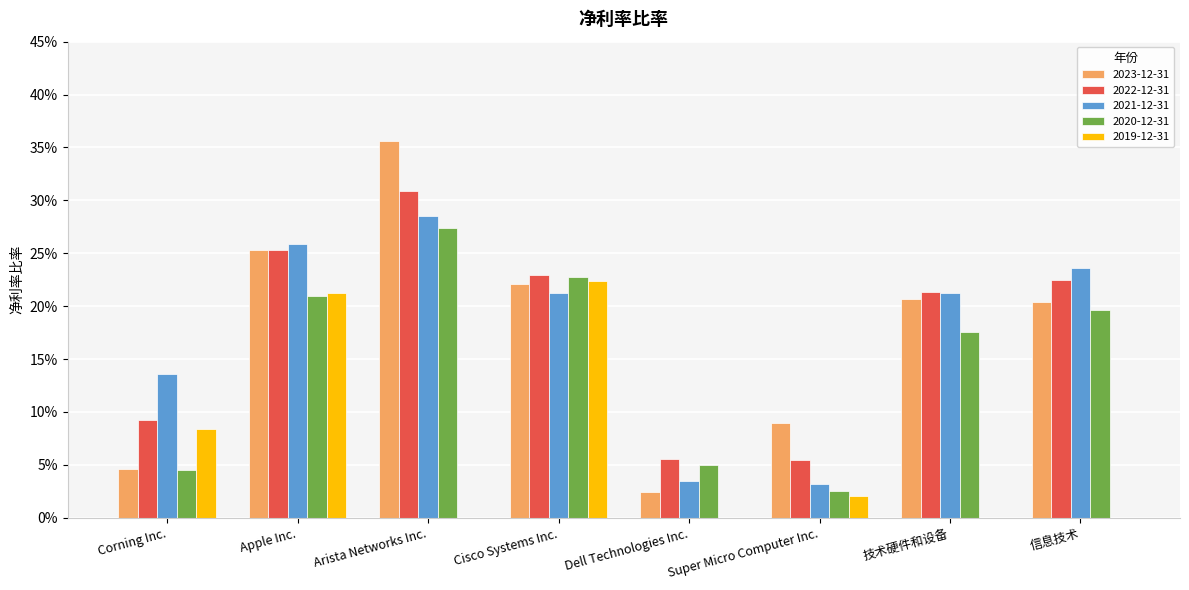

Reading left to right, list all the values displayed in this chart.

2023-12-31: 0.0	0.3	0.4	0.2	0.0	0.1	0.2	0.2
2022-12-31: 0.1	0.3	0.3	0.2	0.1	0.1	0.2	0.2
2021-12-31: 0.1	0.3	0.3	0.2	0.0	0.0	0.2	0.2
2020-12-31: 0.0	0.2	0.3	0.2	0.1	0.0	0.2	0.2
2019-12-31: 0.1	0.2	0.0	0.2	0.0	0.0	0.0	0.0